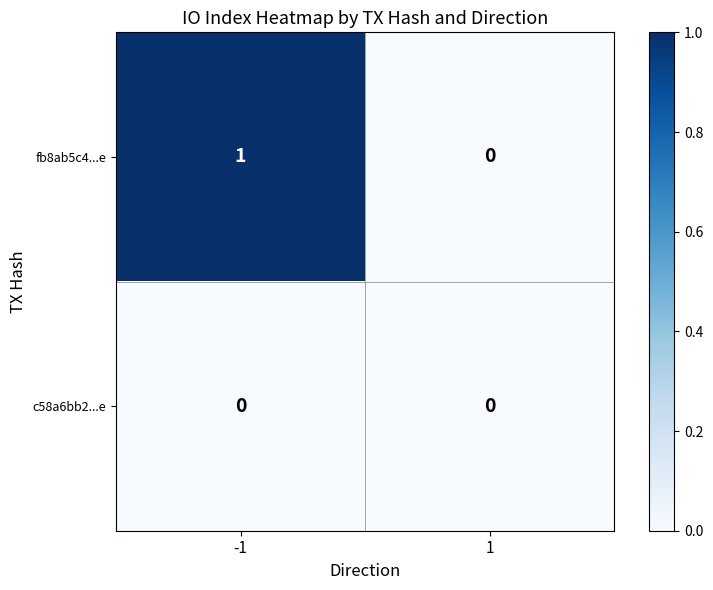

Between -1 and 1, which is larger?

-1